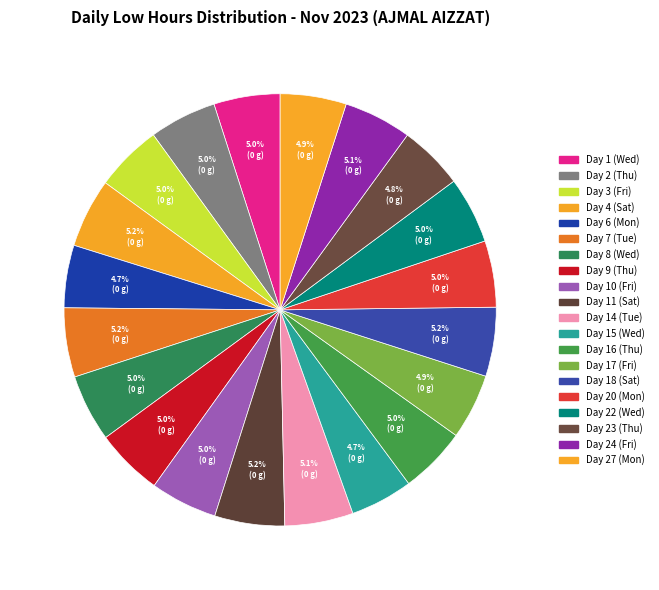

Is it true that Day 27 (Mon) is 11% of the pie?

False